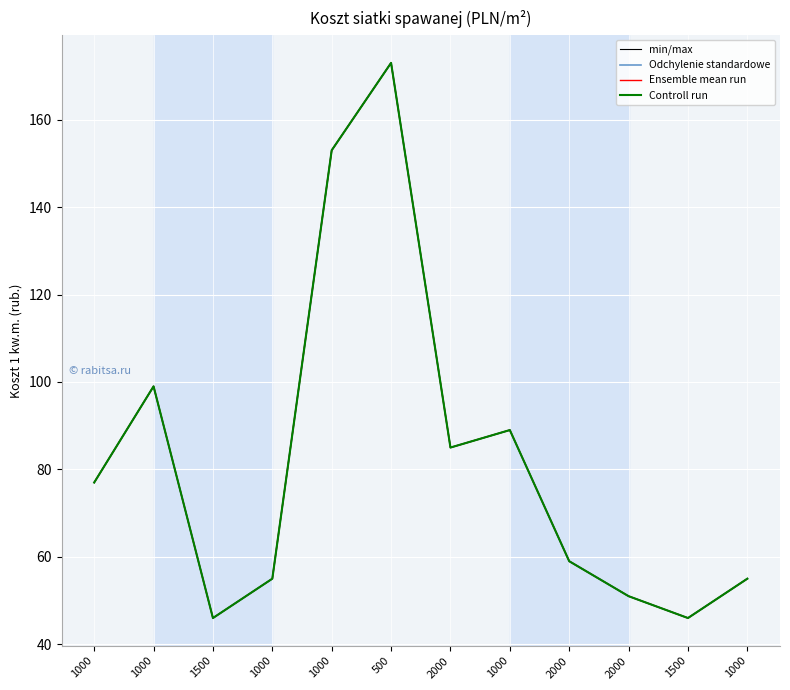

Does the chart have visible grid lines?

Yes